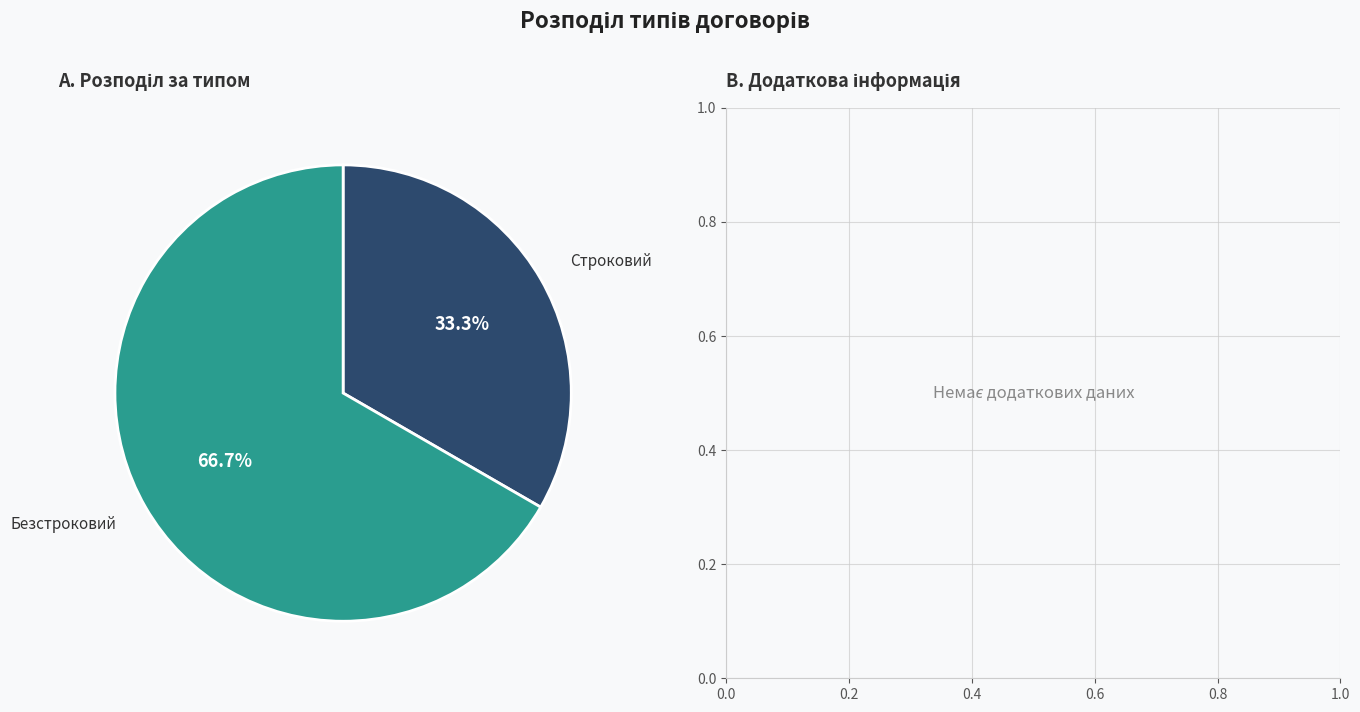

True or false: Строковий accounts for 33% of the total.

True